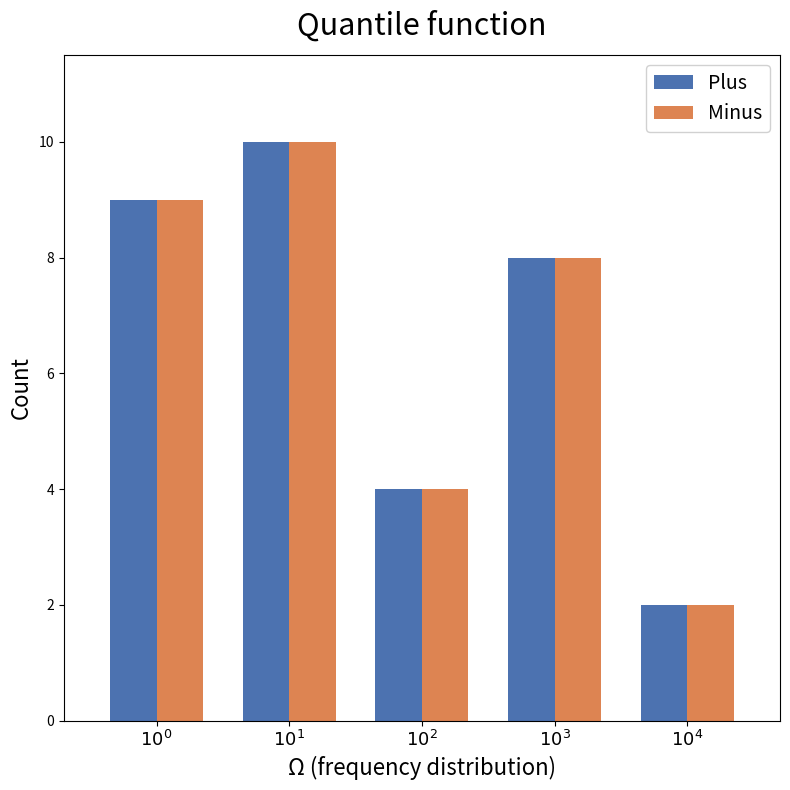

Which category has the highest value in the Plus series?

$10^1$